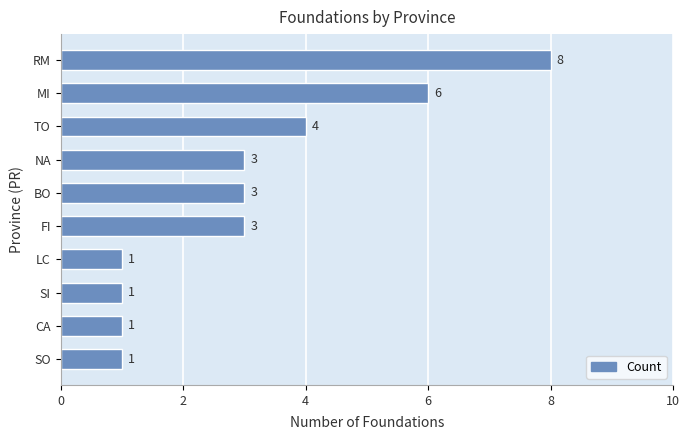

How many distinct data groups are displayed?

1